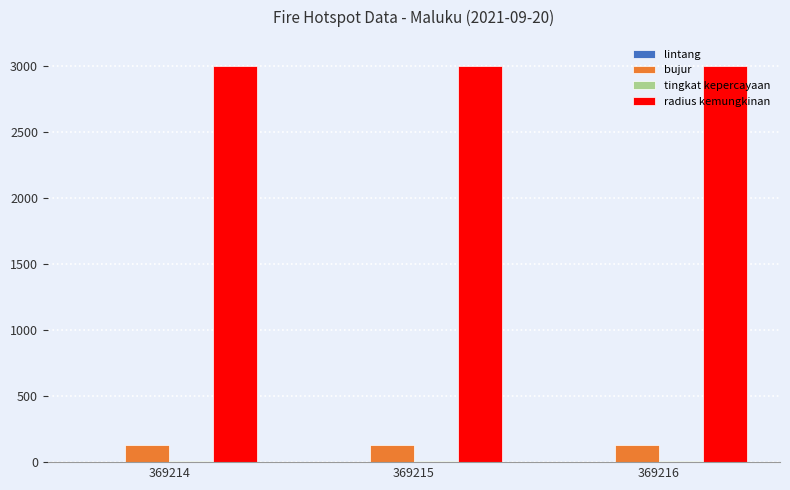

The value of bujur at 369214 is 131.0. True or false?

True